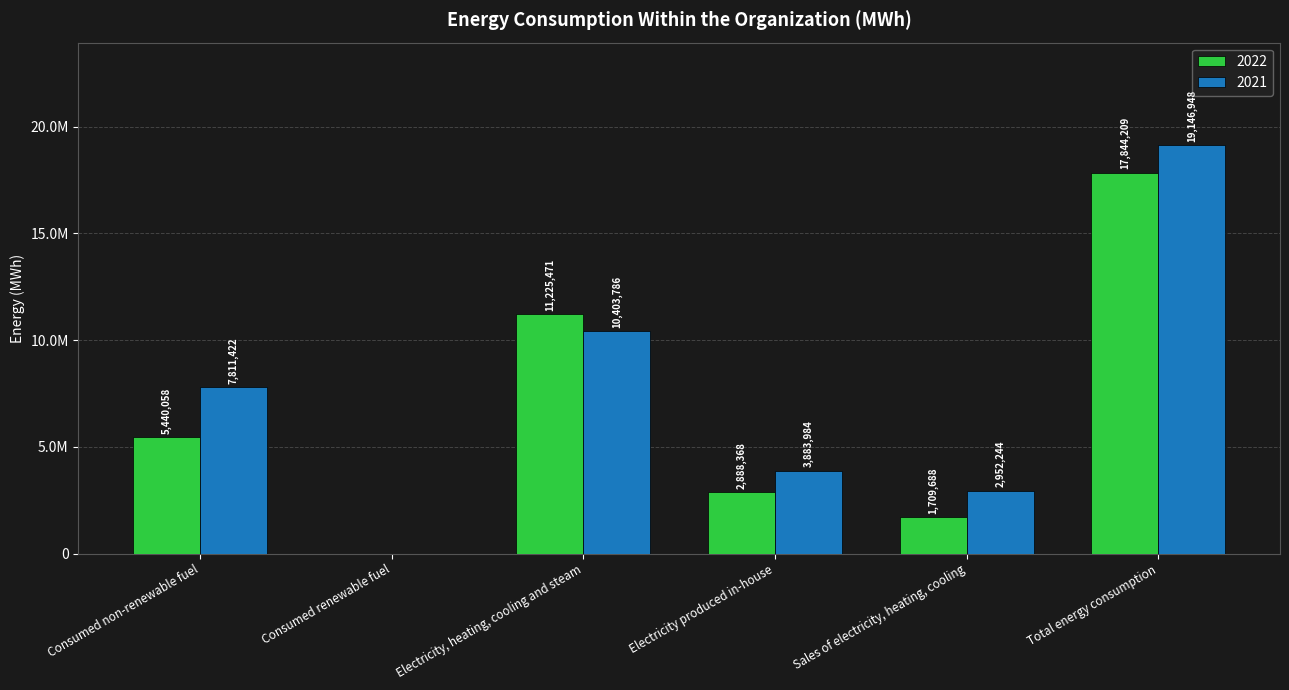

Are the bars grouped side by side (vs. stacked)?

Yes